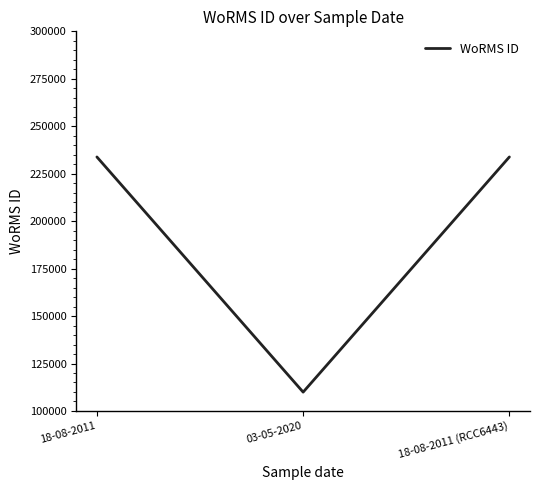

Is it true that the value at 18-08-2011 is 56644?

False